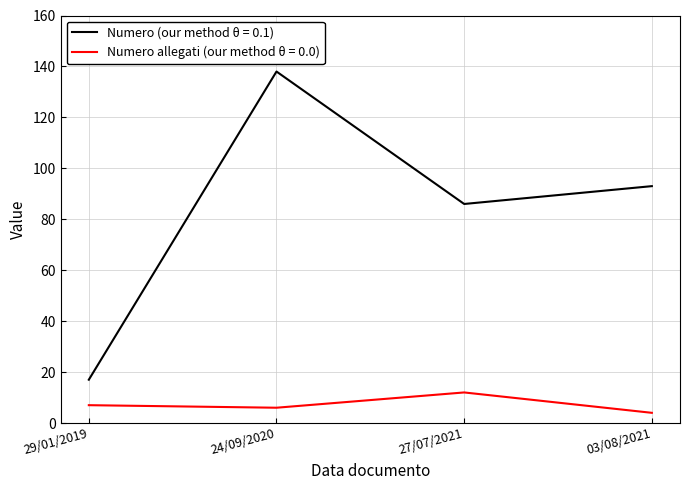

List the series in order of their overall mean, lowest first.

Numero allegati (our method θ = 0.0), Numero (our method θ = 0.1)